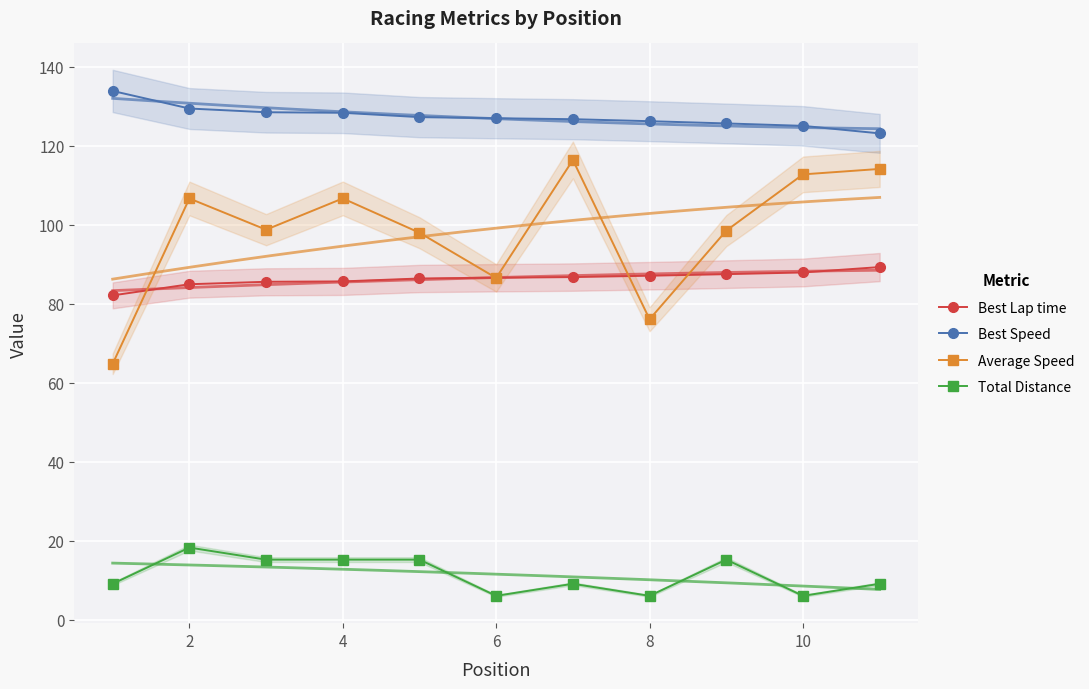

Which series has the widest spread of values?

Average Speed